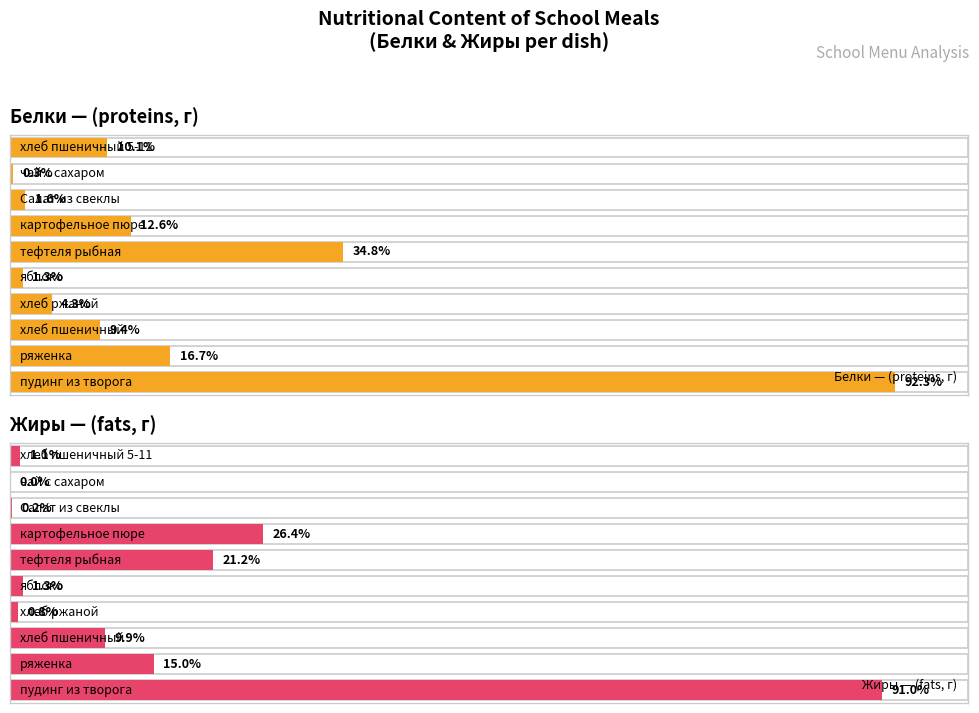

Are the bars grouped side by side (vs. stacked)?

Yes